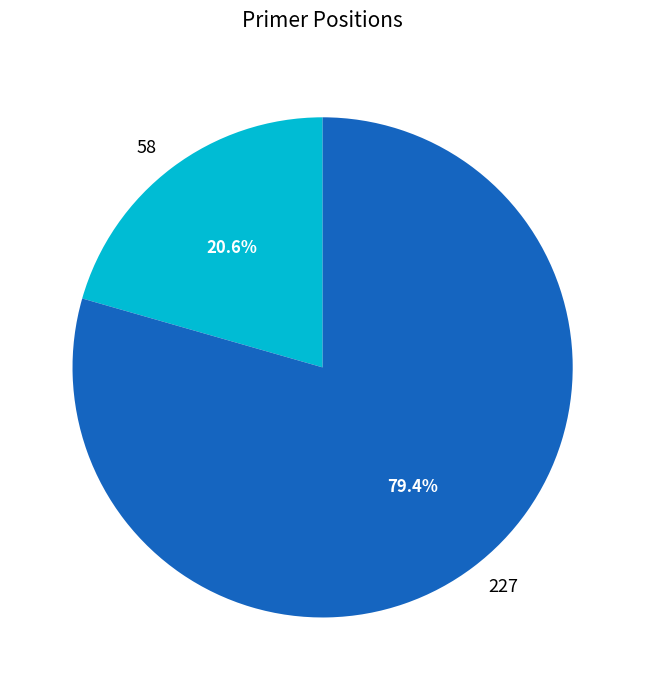

Count the number of slices in the pie.

2